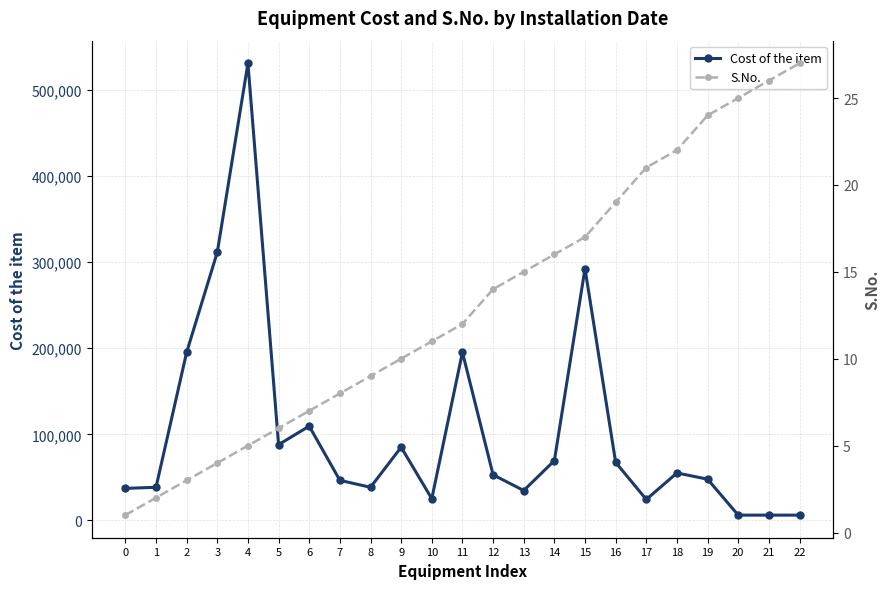

The value of S.No. at 7 is 8. True or false?

True